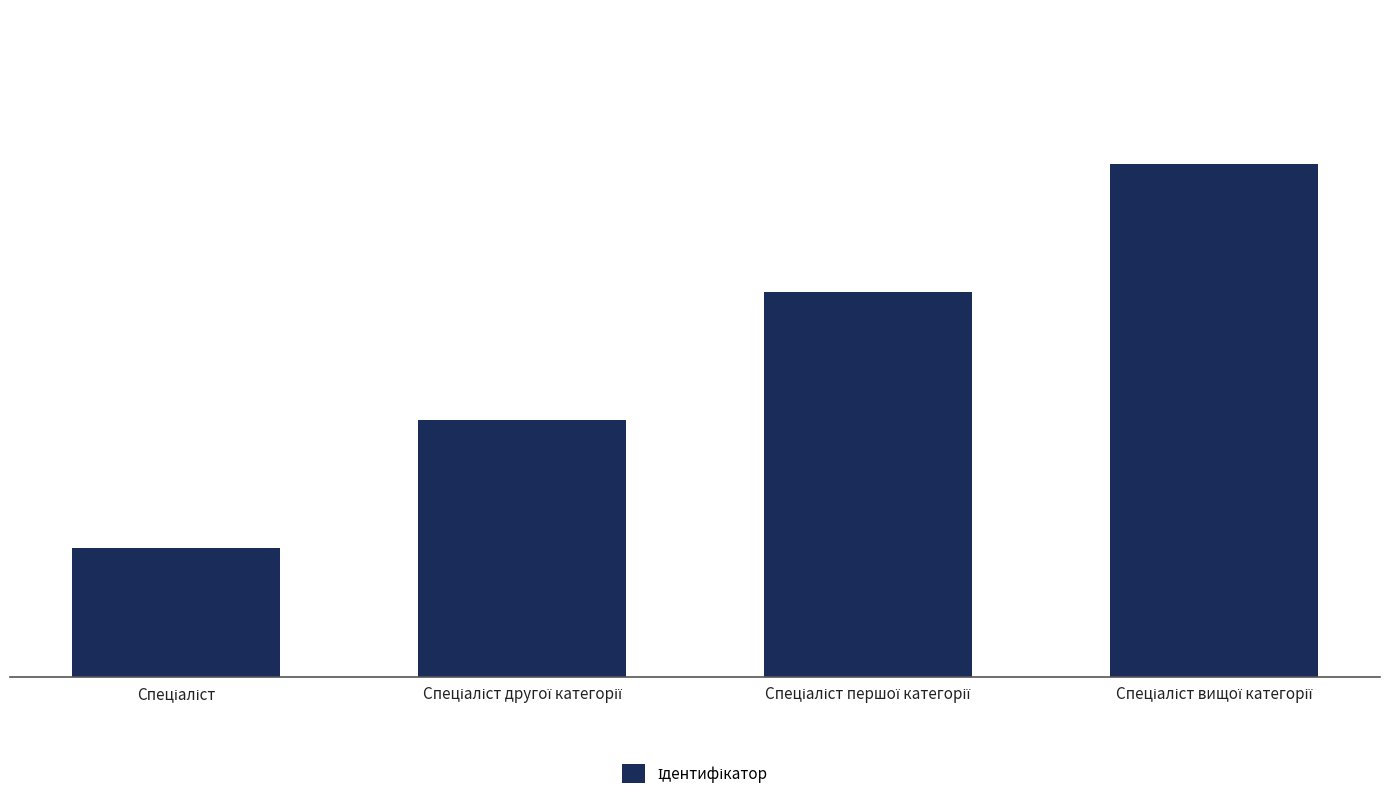

What is the sum of all values?

10